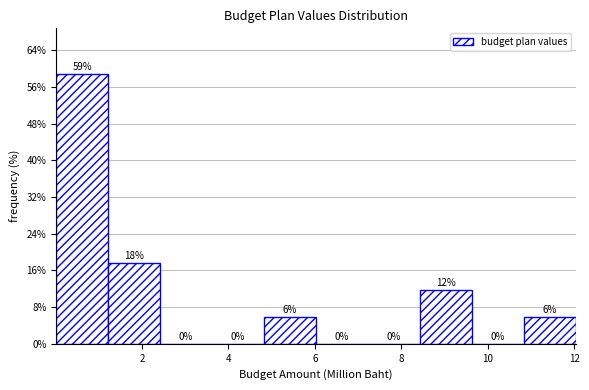

Over which range of the x-axis is the bar tallest?

0.0 to 1.2